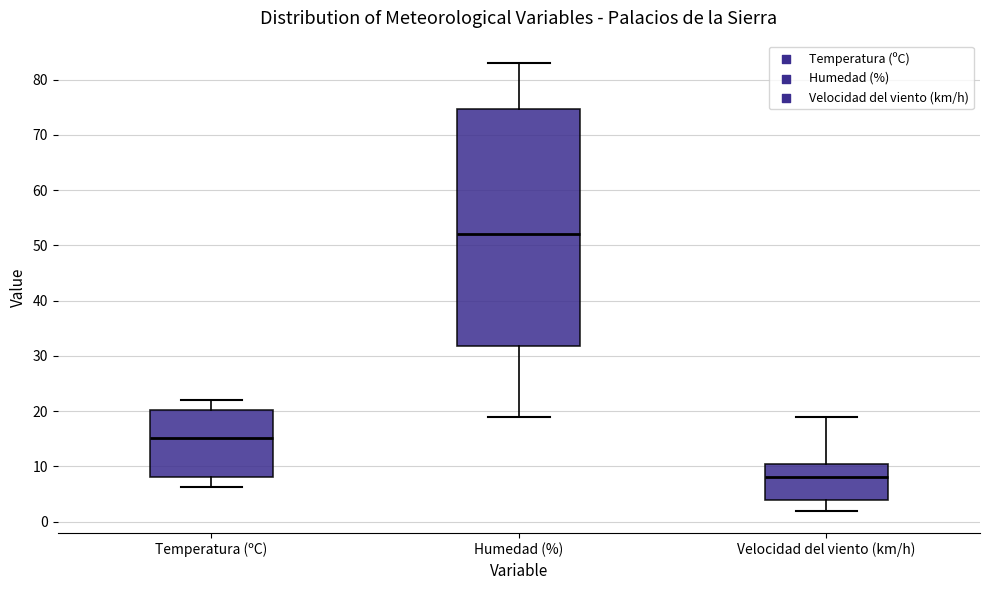

Where is the lower edge of the box for Temperatura (ºC) on the y-axis? The values are not printed on the chart, so give them approximately, as read against the axis.

8